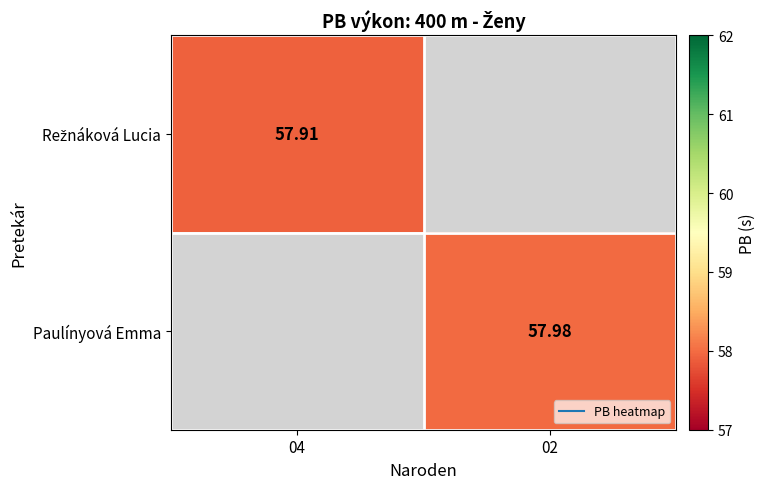

Rank the categories by Režnáková Lucia value from highest to lowest.

04, 02